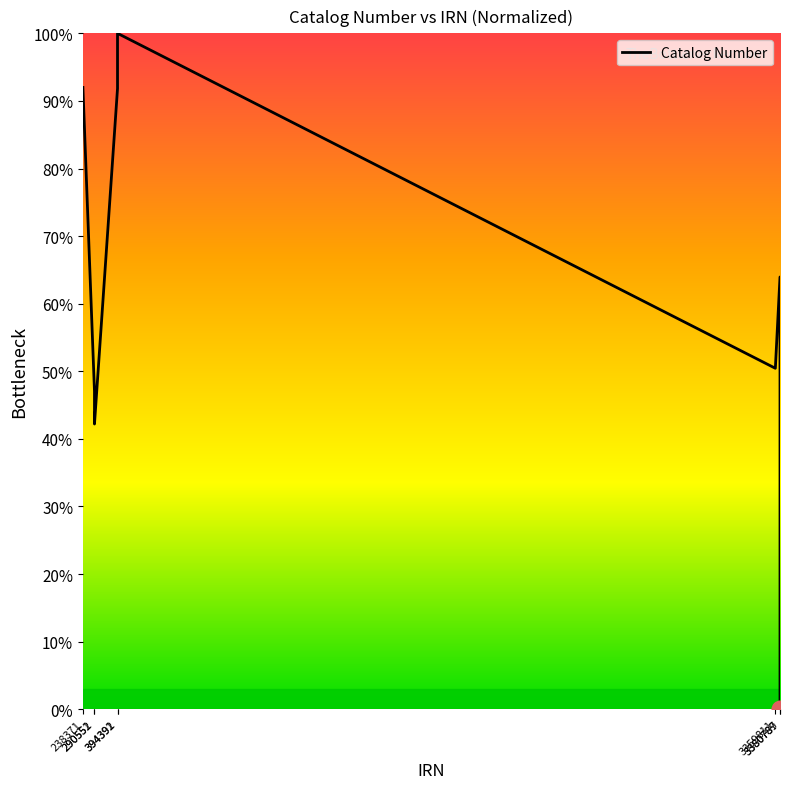

What is the difference between the maximum and minimum values?

100.0